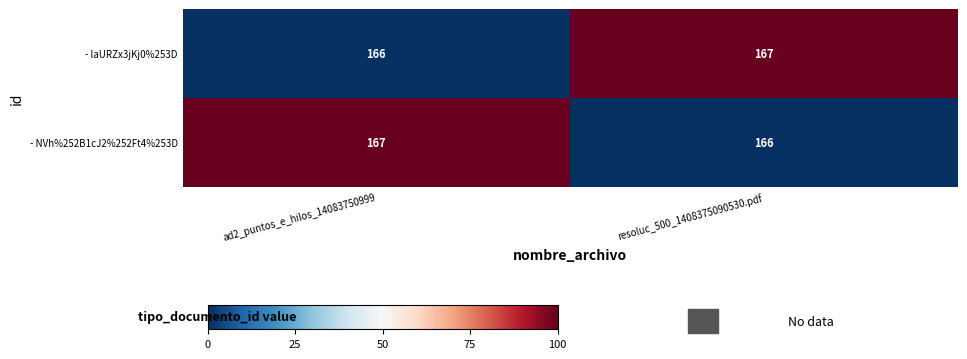

Reading left to right, list all the values displayed in this chart.

- laURZx3jKj0%253D: 166	167
- NVh%252B1cJ2%252Ft4%253D: 167	166